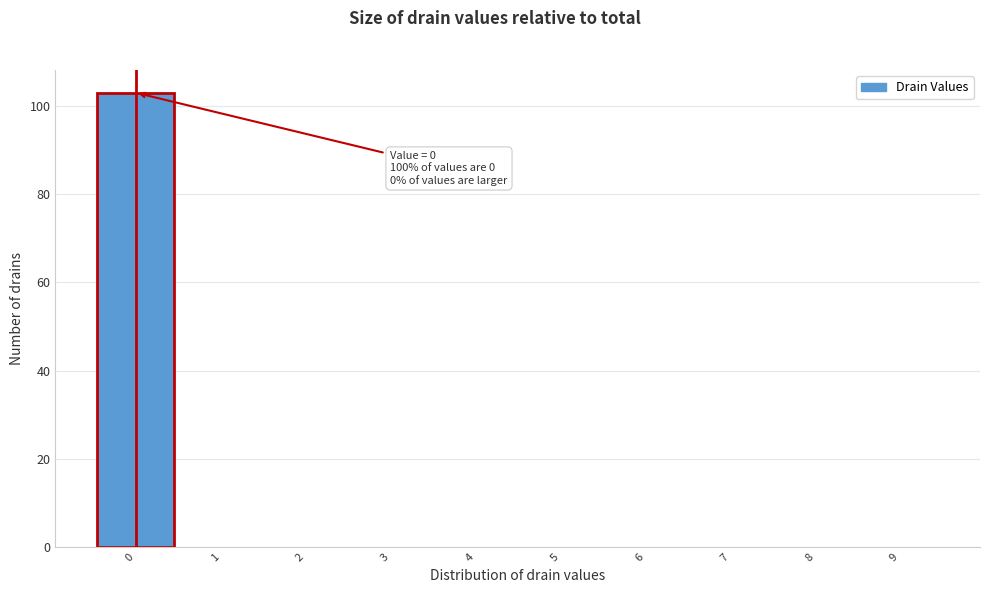

Over which range of the x-axis is the bar tallest?

-0.5 to 0.5